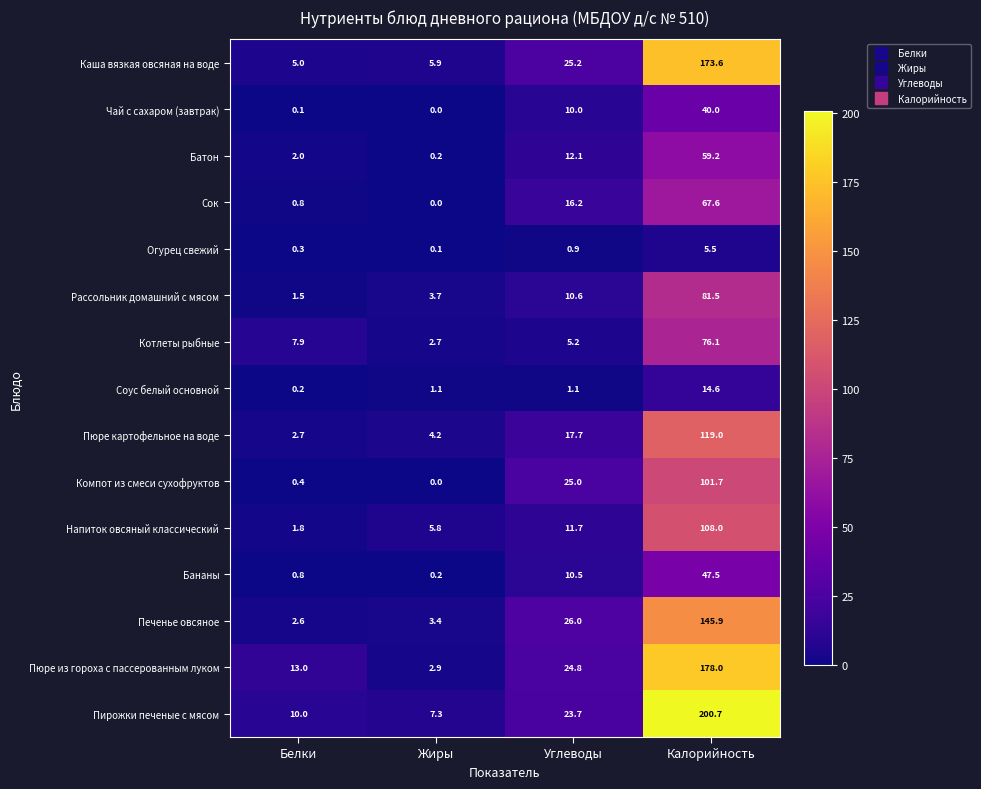

Is it true that Компот из смеси сухофруктов equals 56.9 at Жиры?

False